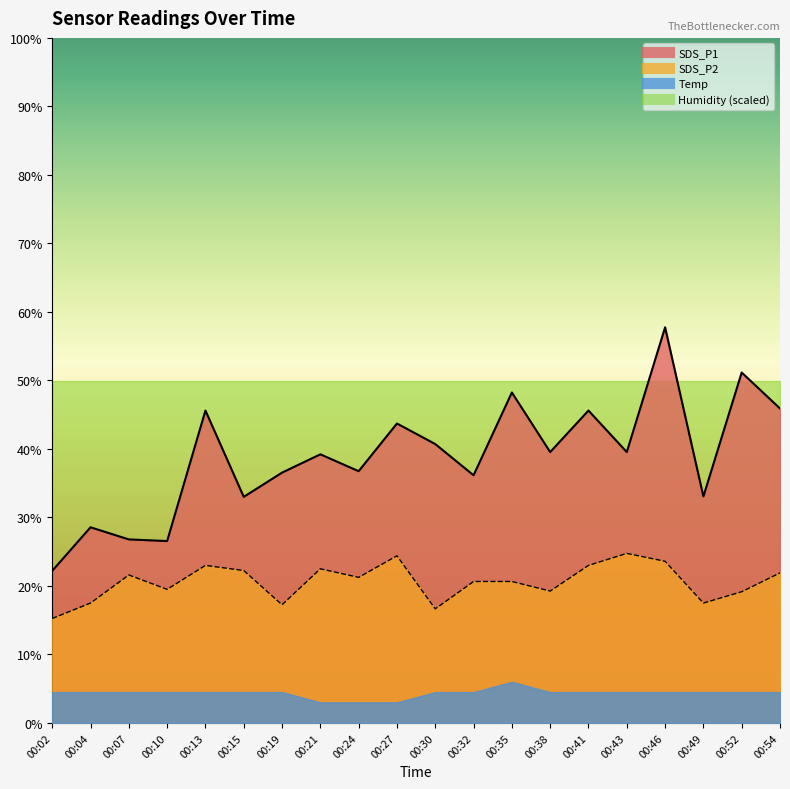

In SDS_P2, how many points are lower than both neighbors (excluding endpoints)?

6